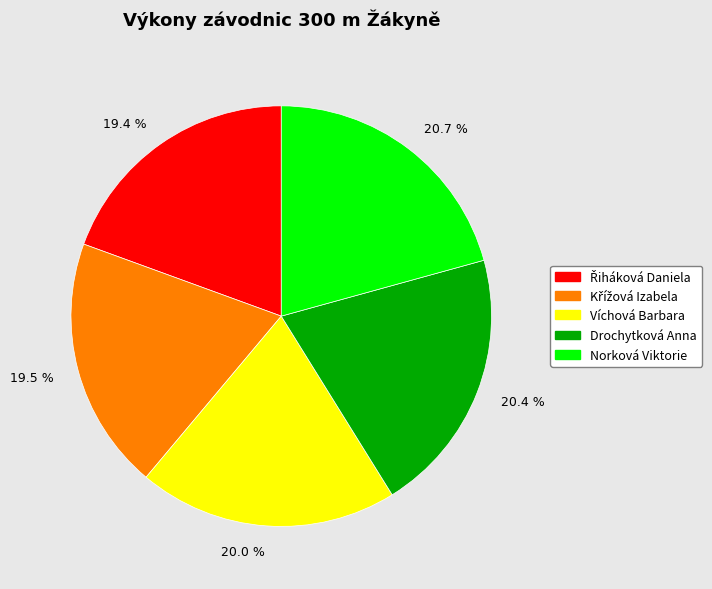

Between 20.0 % and 19.5 %, which is larger?

20.0 %